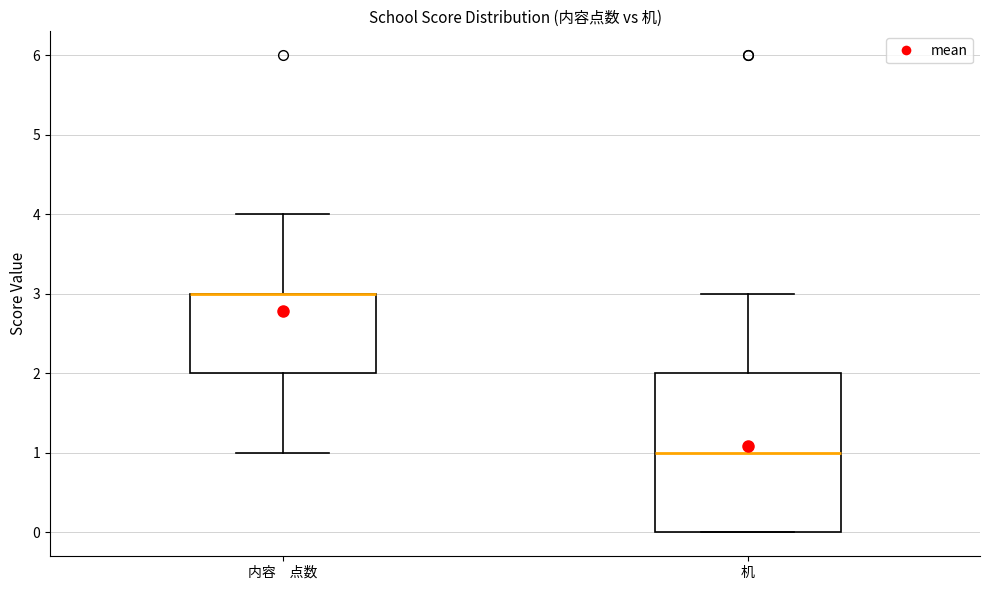

Where does the lower whisker of the box for 内容 点数 end on the y-axis? The values are not printed on the chart, so give them approximately, as read against the axis.

1